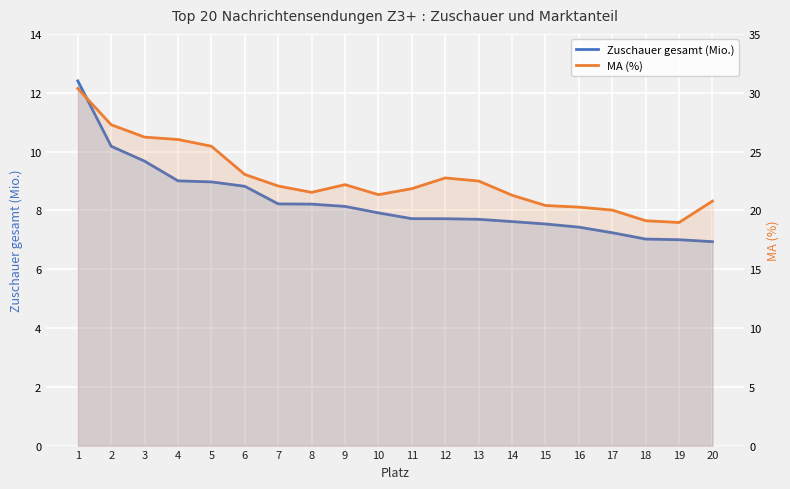

Is the value of MA (%) at 4 greater than the value of Zuschauer gesamt (Mio.) at 15?

Yes